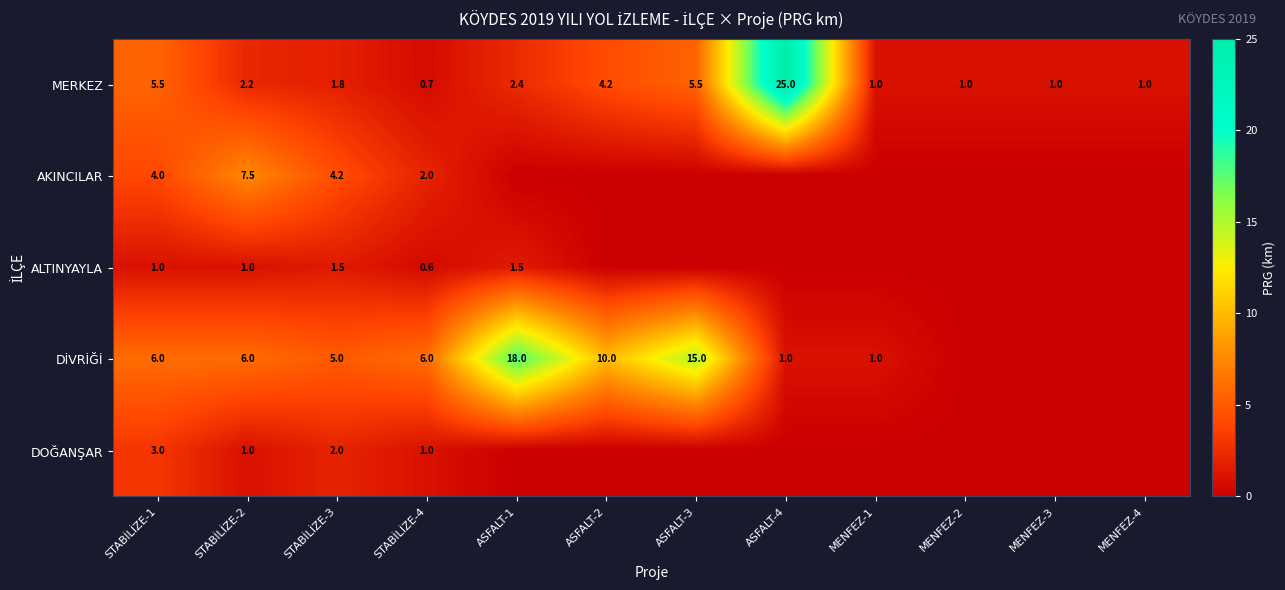

Which category has the highest value across all series?

ASFALT-4